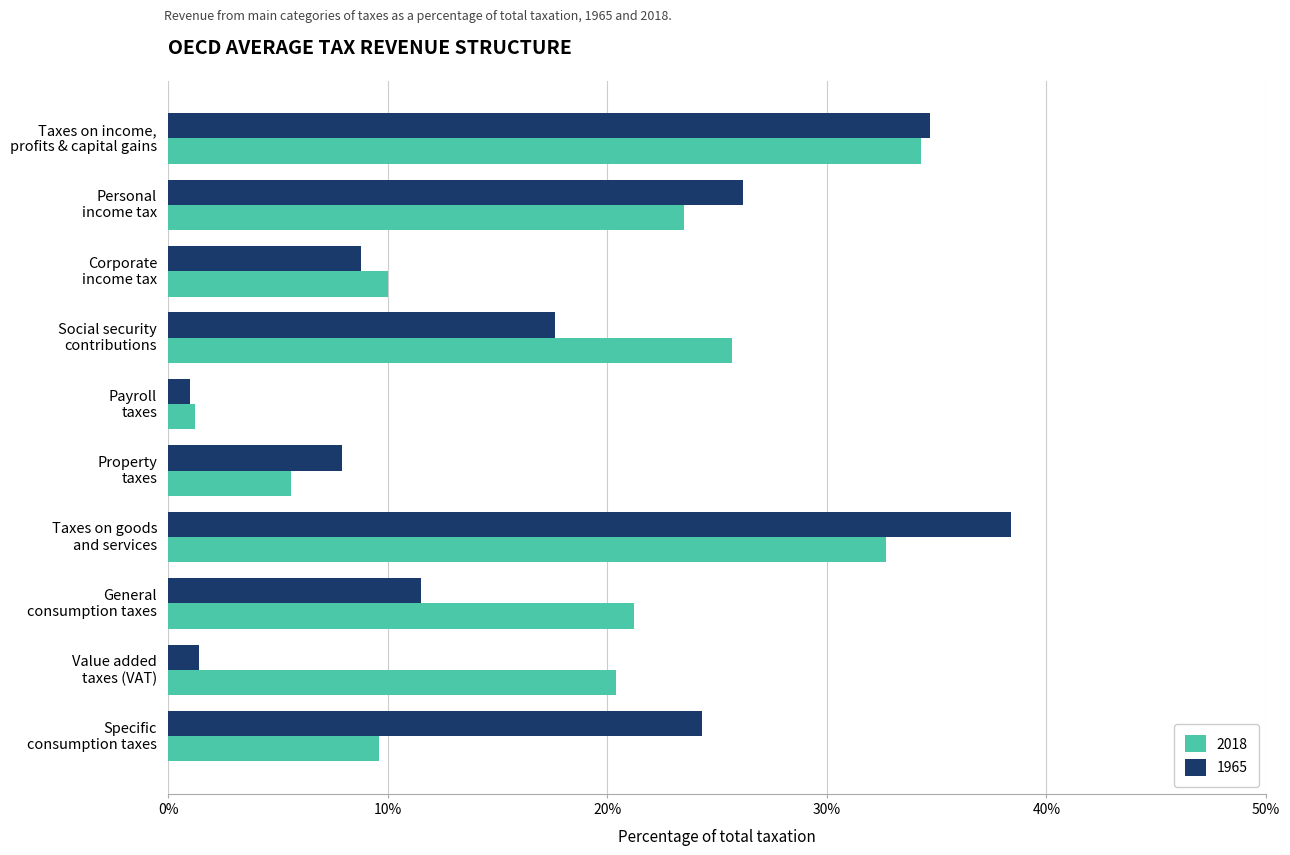

At how many categories does at least one series exceed 23?

5